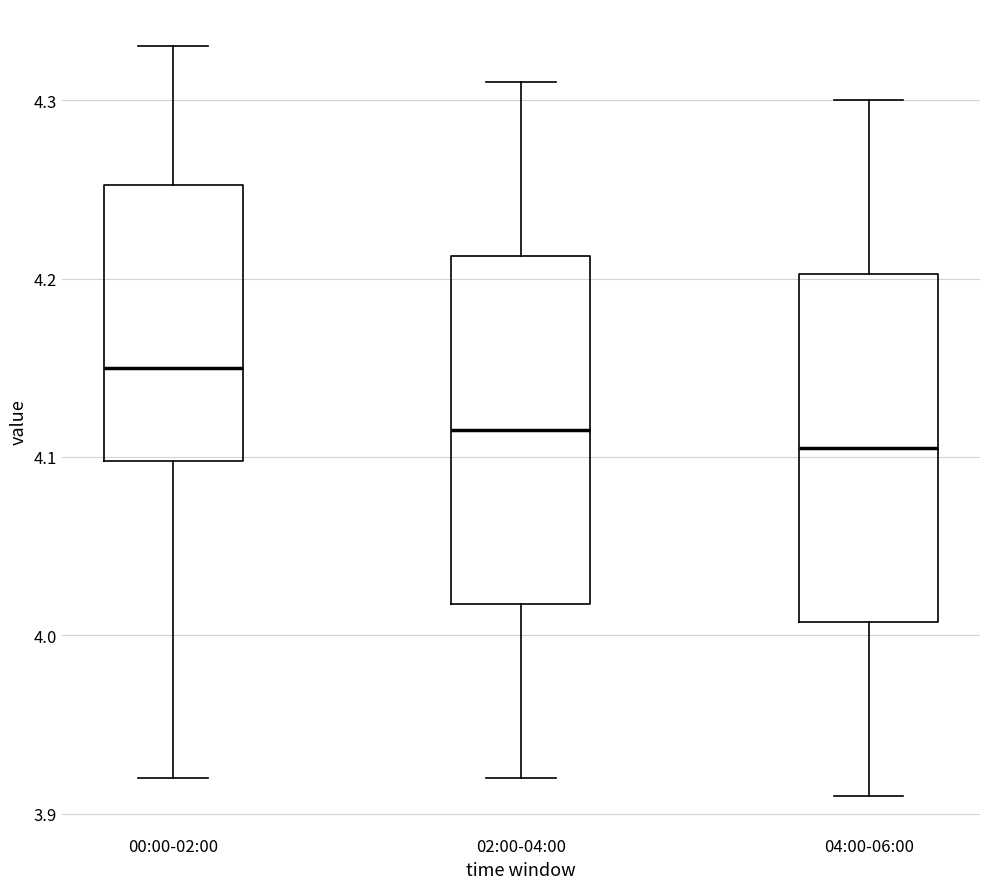

Reading left to right, transcribe this box plot: for each box, give where its median line is, the range the box spans, and where its two whiskers end, as read against the y-axis. The values are not printed on the chart, so give them approximately, as read against the axis.

00:00-02:00: median 4.15, box 4.10 to 4.25, whiskers 3.92 to 4.33
02:00-04:00: median 4.12, box 4.02 to 4.21, whiskers 3.92 to 4.31
04:00-06:00: median 4.11, box 4.01 to 4.20, whiskers 3.91 to 4.30